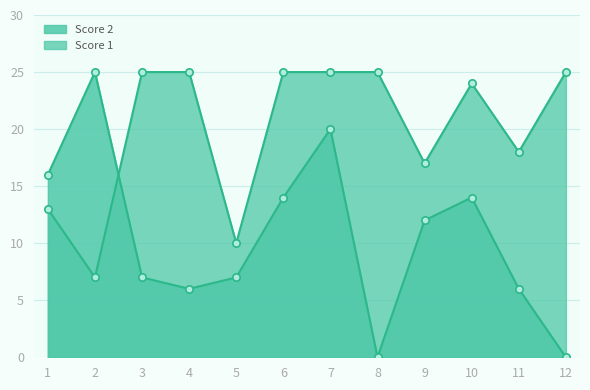

At which category is the sum across all series the highest?

7